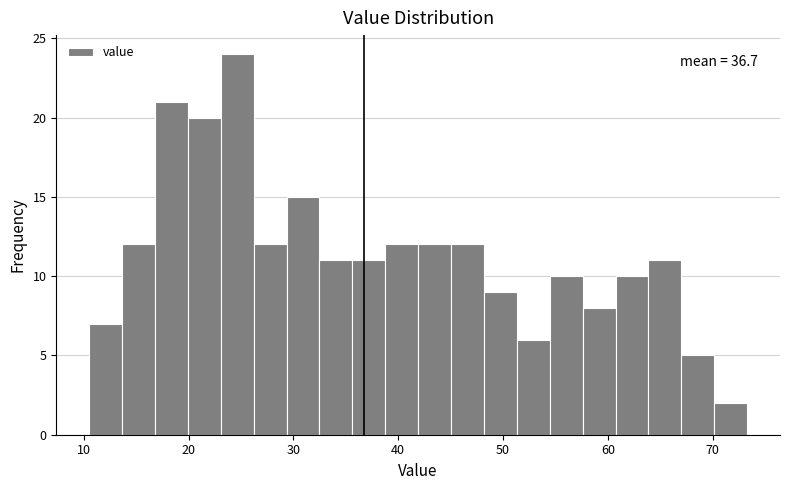

Around what value on the x-axis is the tallest bar? Give the approximate position of its centre, as read against the axis.

25